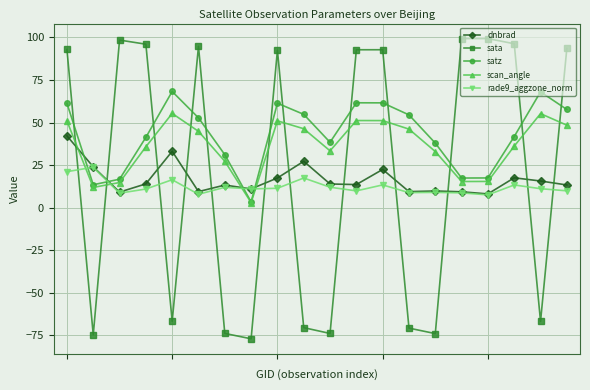

List the series in order of their peak value, highest first.

sata, satz, scan_angle, dnbrad, rade9_aggzone_norm